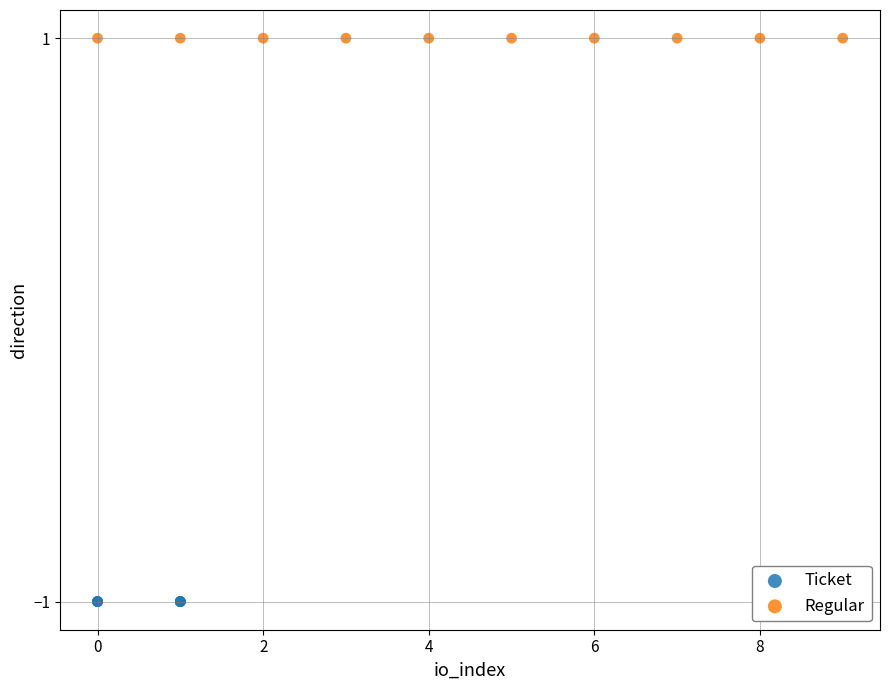

What are all the series names shown in the legend?

Ticket, Regular